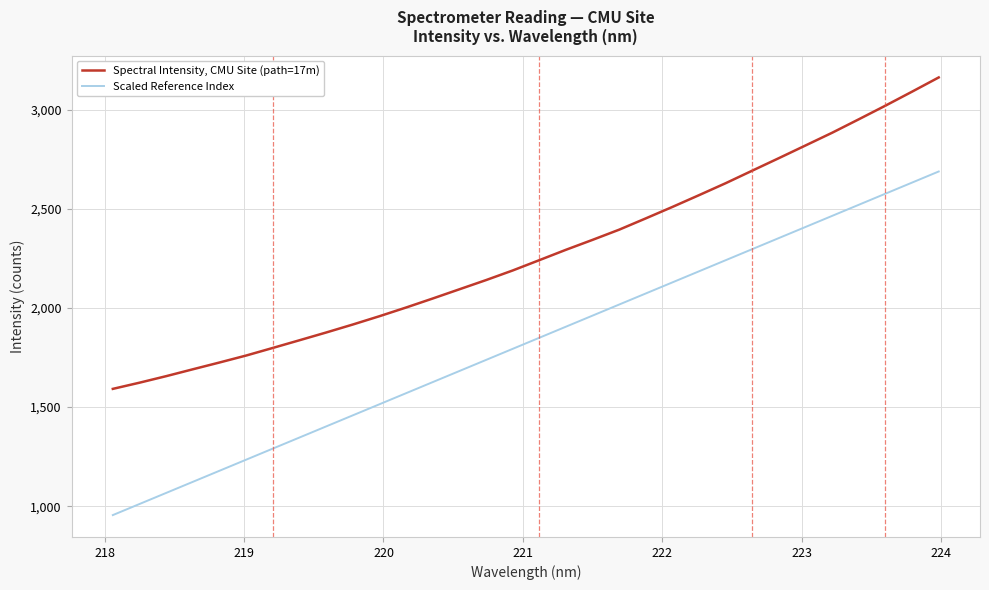

What is the difference between the maximum and minimum values in the Spectral Intensity, CMU Site (path=17m) series?

1571.3